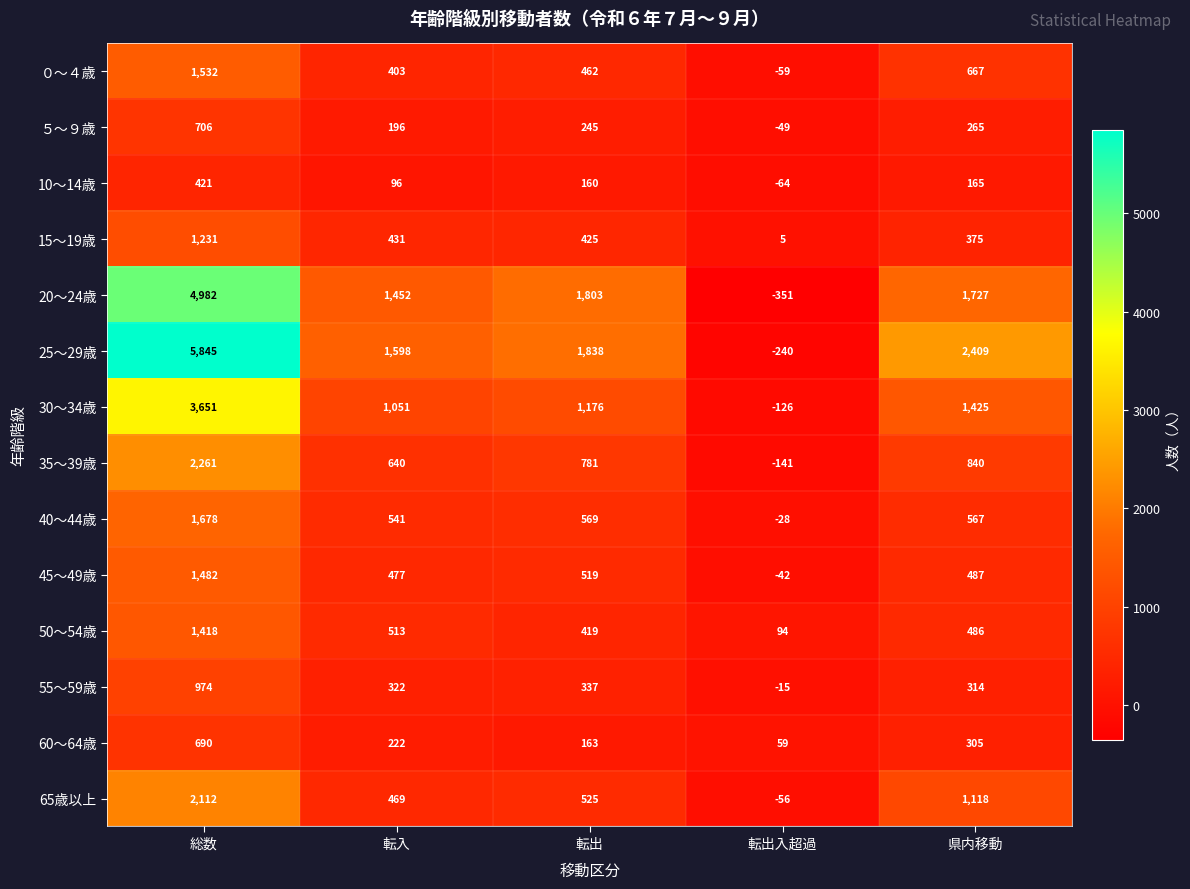

What is the sum of the 20～24歳 values at 転出入超過 and 総数?

4631